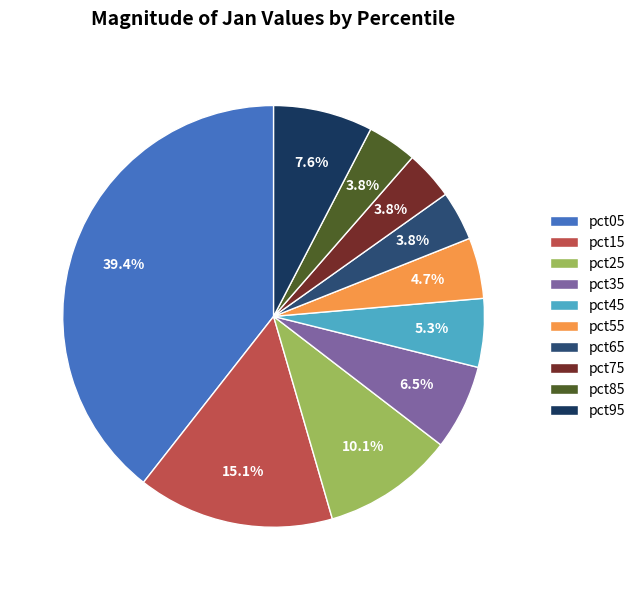

Rank the categories by value from lowest to highest.

pct75, pct65, pct85, pct55, pct45, pct35, pct95, pct25, pct15, pct05